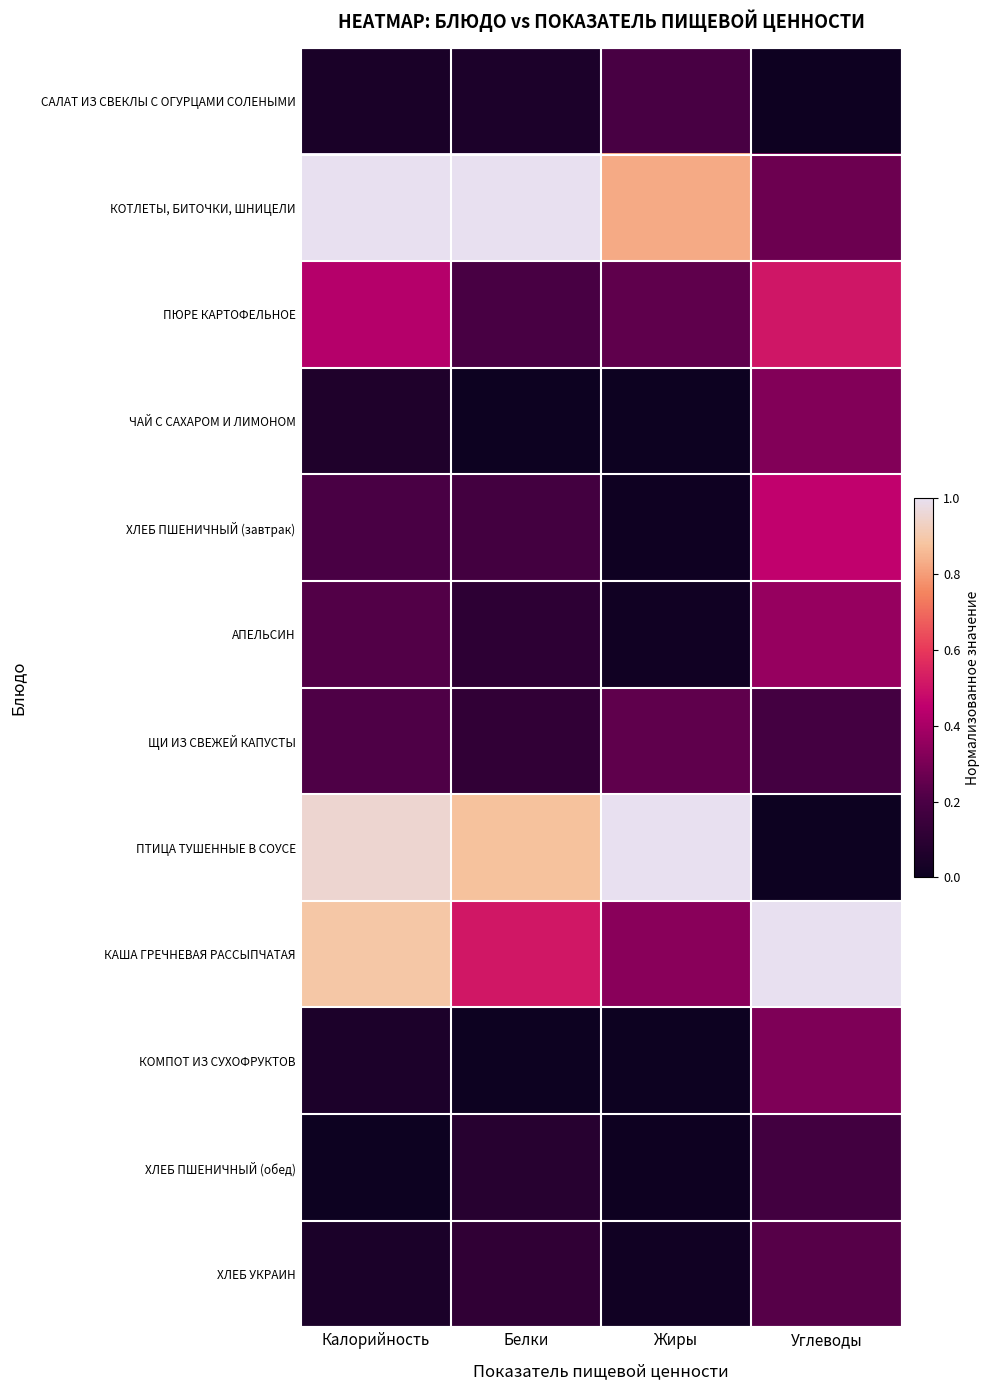

What is the total value across all series at Калорийность?

4.1